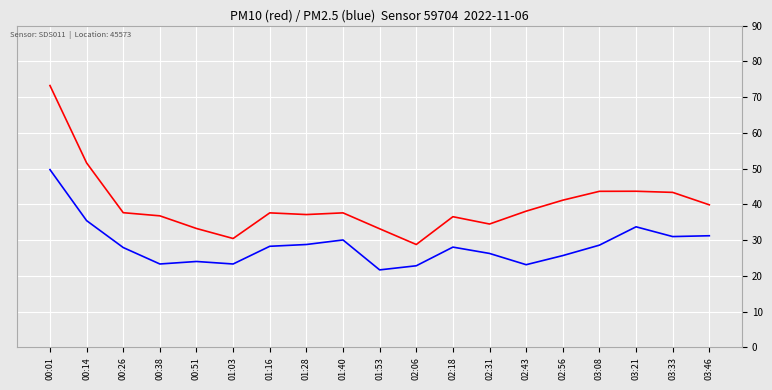

What is the maximum value shown in the chart?

73.2